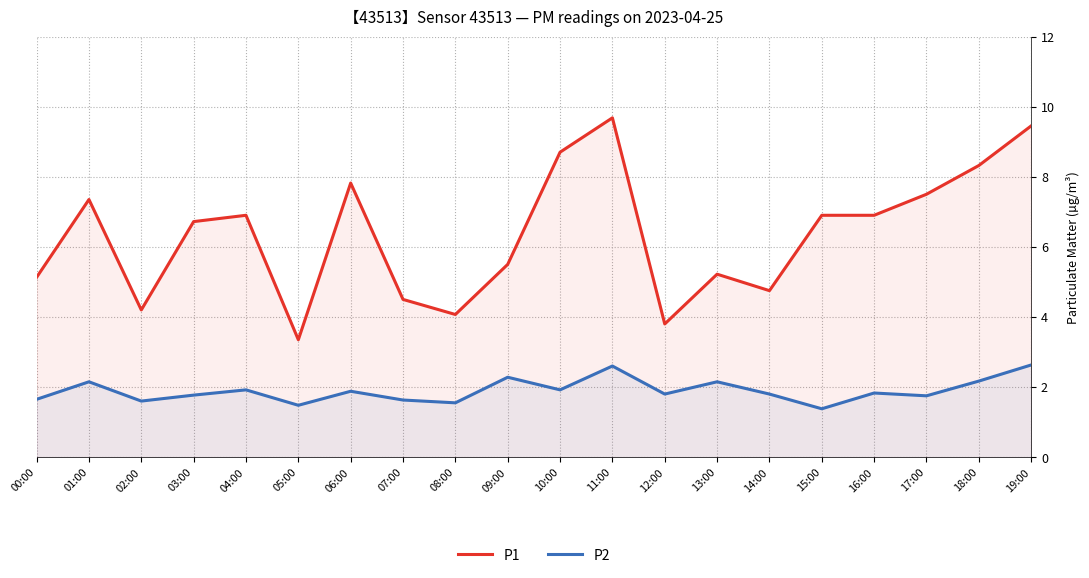

Is the value of P2 at 10:00 greater than the value of P1 at 13:00?

No